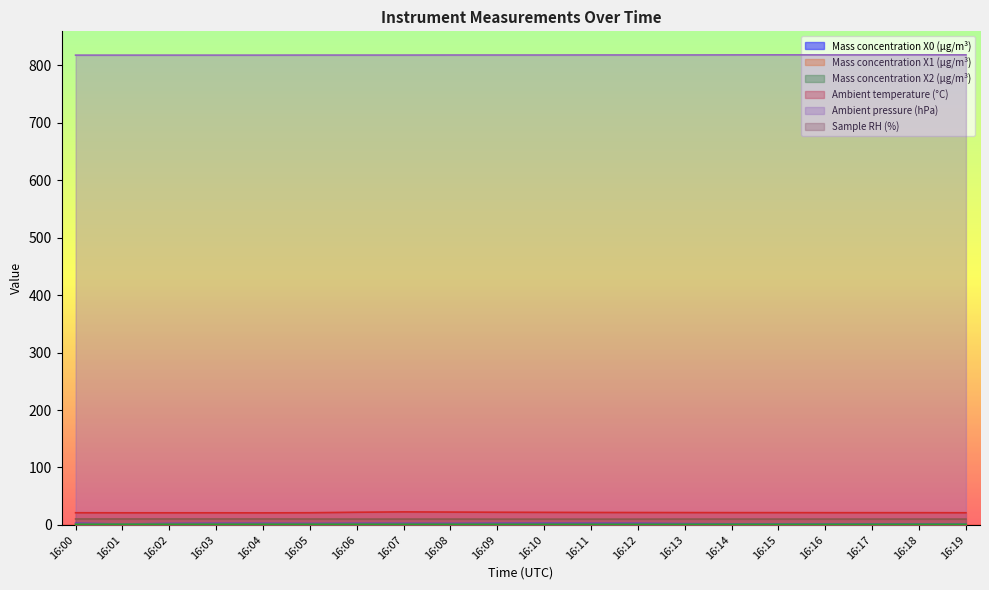

How many Mass concentration X1 (μg/m³) values are between 0 and 1?

20